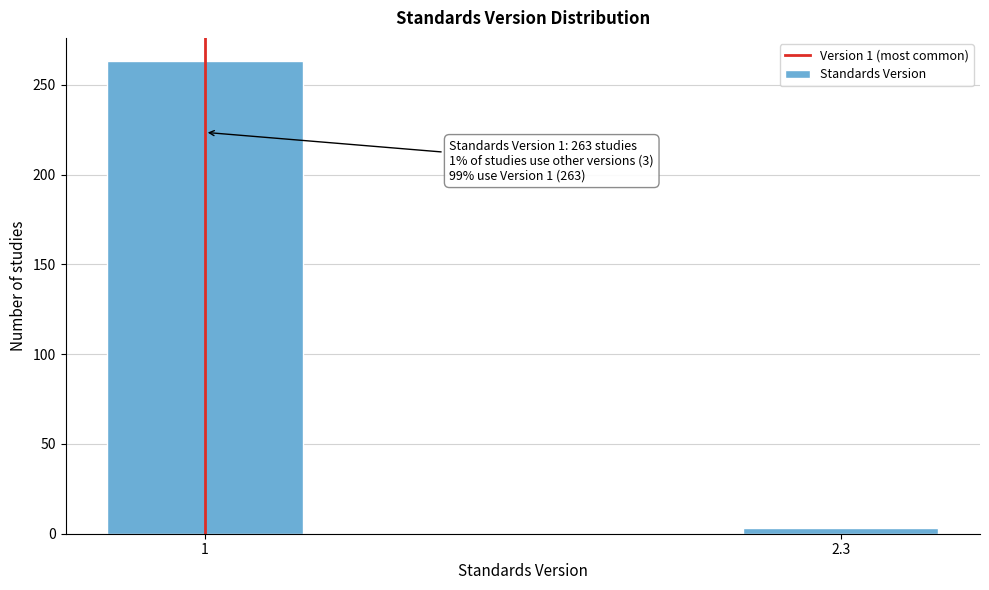

Reading left to right, what are all the values shown in this chart?

1=263	2.3=3